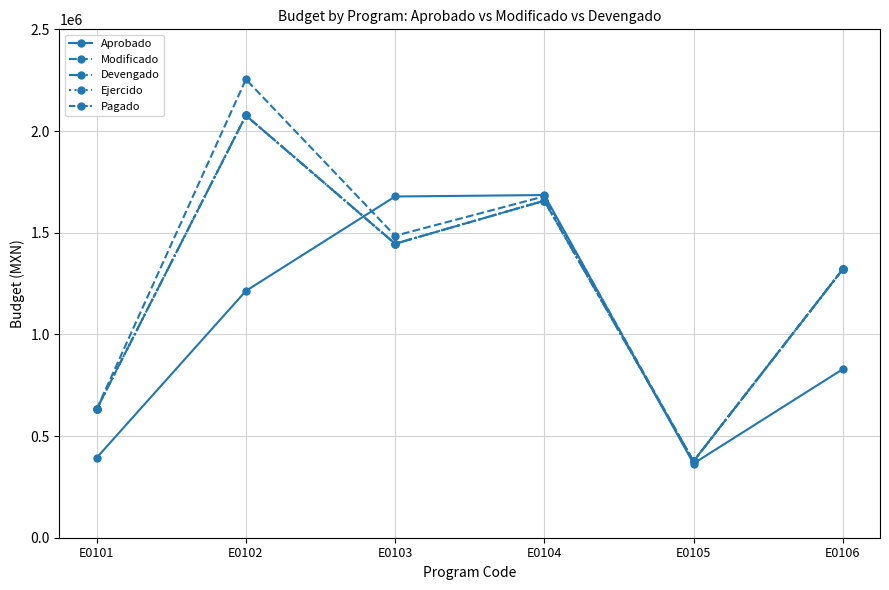

How many intersections are there between Devengado and Aprobado?

2